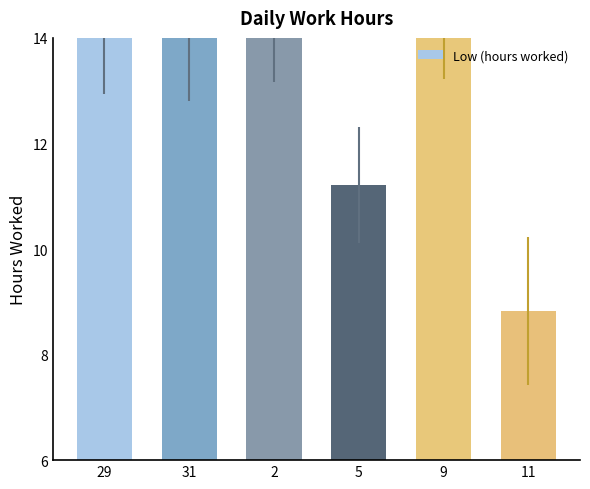

Read the value at 29.

14.1